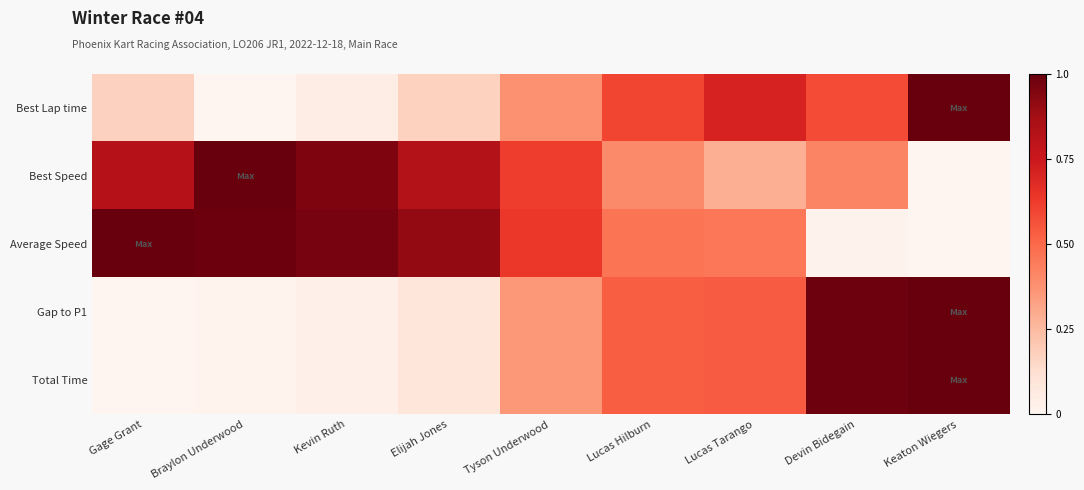

Reading left to right, transcribe all the data shown in this chart.

Best Lap time: Gage Grant=0.2	Braylon Underwood=0.0	Kevin Ruth=0.0	Elijah Jones=0.2	Tyson Underwood=0.4	Lucas Hilburn=0.6	Lucas Tarango=0.7	Devin Bidegain=0.6	Keaton Wiegers=1.0
Best Speed: Gage Grant=0.8	Braylon Underwood=1.0	Kevin Ruth=1.0	Elijah Jones=0.8	Tyson Underwood=0.6	Lucas Hilburn=0.4	Lucas Tarango=0.3	Devin Bidegain=0.4	Keaton Wiegers=0.0
Average Speed: Gage Grant=1.0	Braylon Underwood=1.0	Kevin Ruth=1.0	Elijah Jones=0.9	Tyson Underwood=0.6	Lucas Hilburn=0.5	Lucas Tarango=0.5	Devin Bidegain=0.0	Keaton Wiegers=0.0
Gap to P1: Gage Grant=0.0	Braylon Underwood=0.0	Kevin Ruth=0.0	Elijah Jones=0.1	Tyson Underwood=0.4	Lucas Hilburn=0.5	Lucas Tarango=0.5	Devin Bidegain=1.0	Keaton Wiegers=1.0
Total Time: Gage Grant=0.0	Braylon Underwood=0.0	Kevin Ruth=0.0	Elijah Jones=0.1	Tyson Underwood=0.4	Lucas Hilburn=0.5	Lucas Tarango=0.5	Devin Bidegain=1.0	Keaton Wiegers=1.0